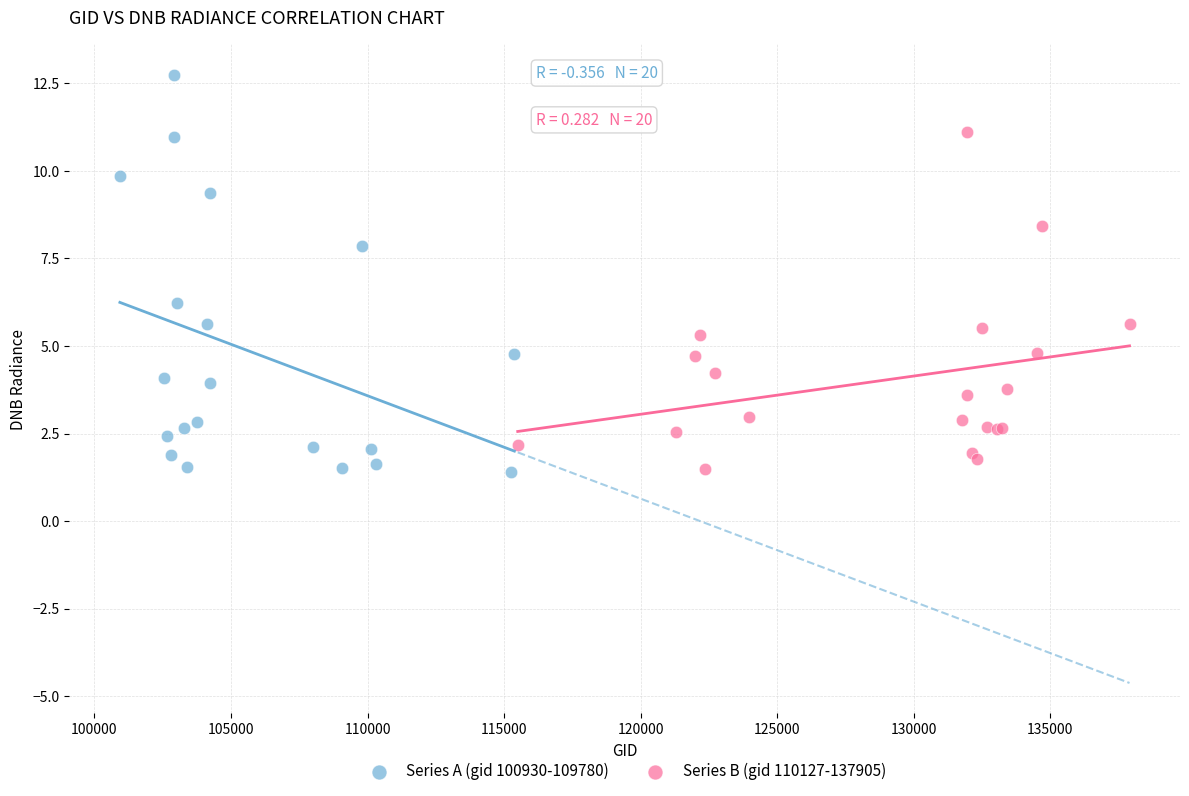

Which series has the widest spread of Y values?

Series A (gid 100930-109780)